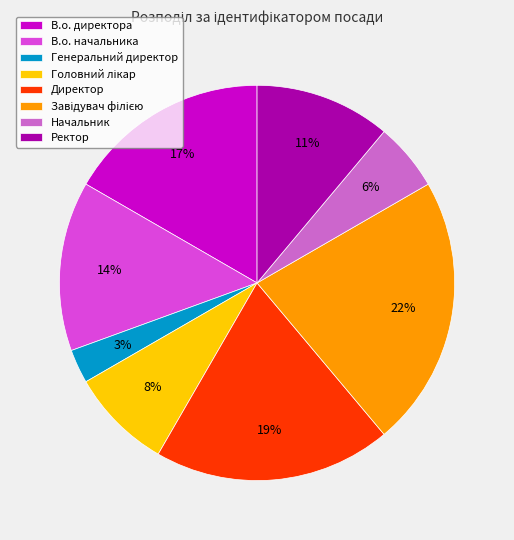

To the nearest percent, what is the difference between the largest and smallest slice percentages?

19%